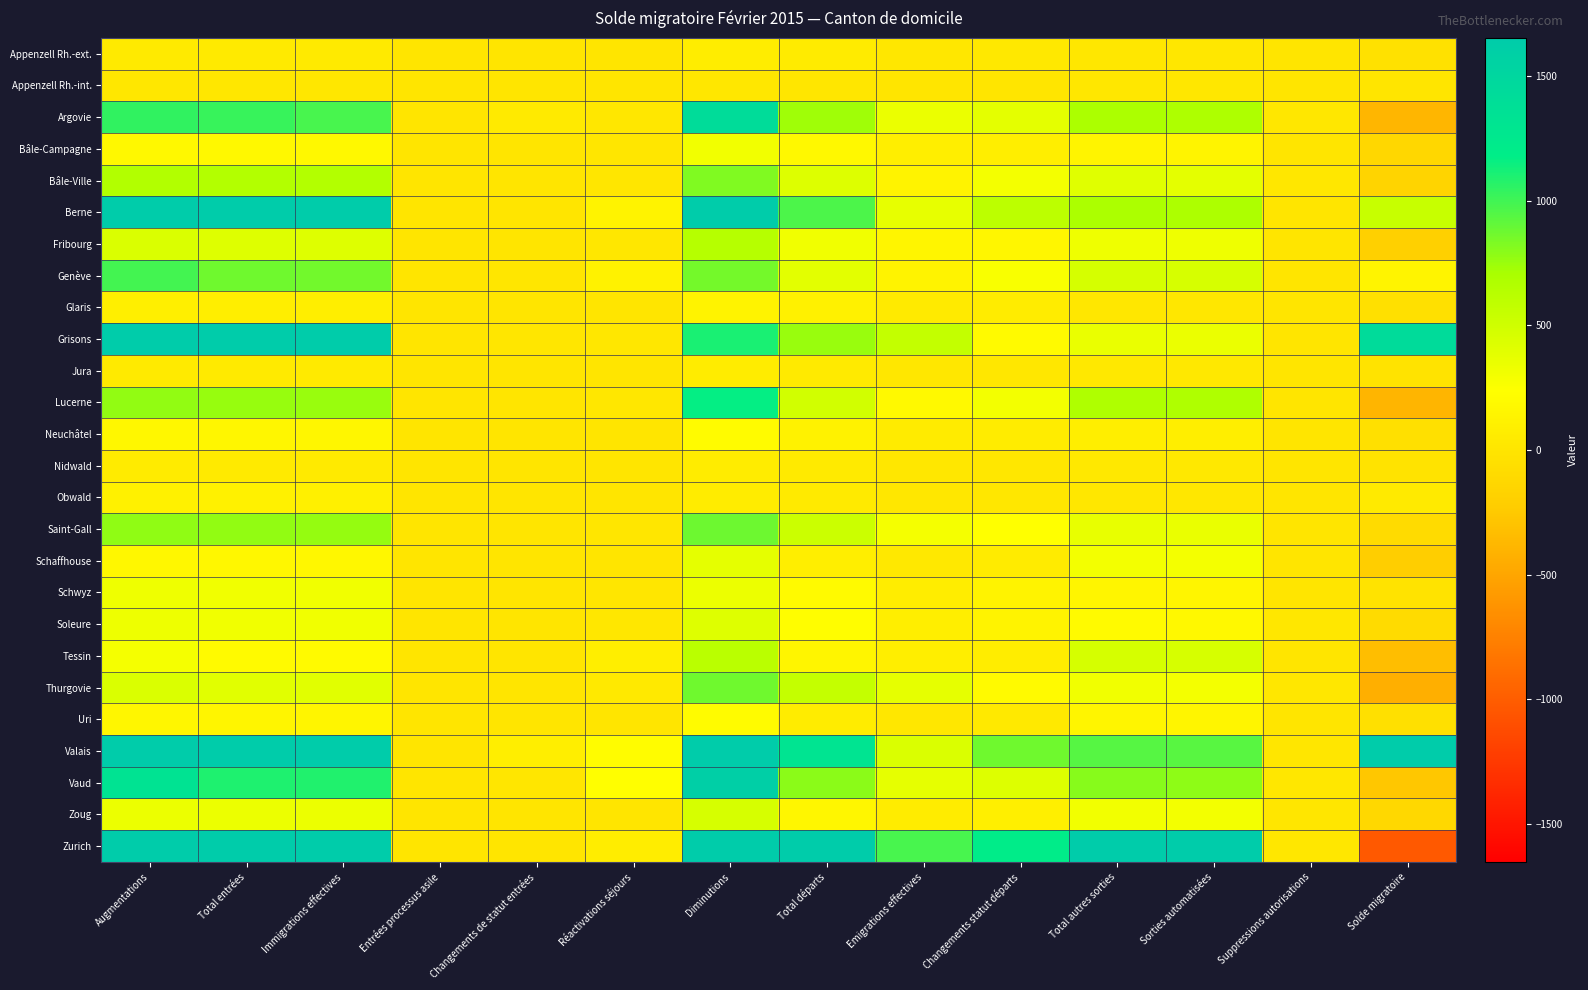

What is the total value across all series at Total départs?

10859